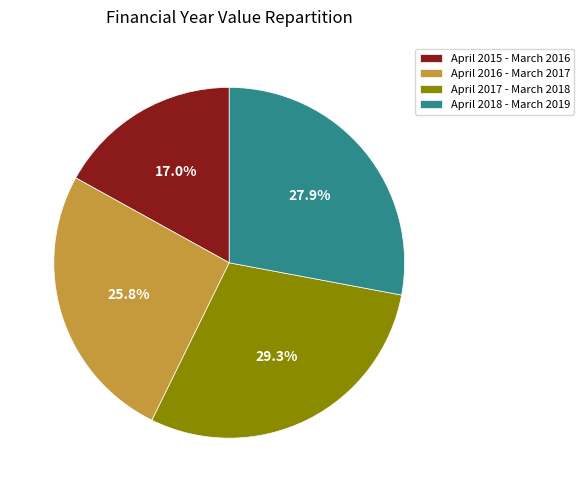

Which has a higher value, April 2016 - March 2017 or April 2018 - March 2019?

April 2018 - March 2019